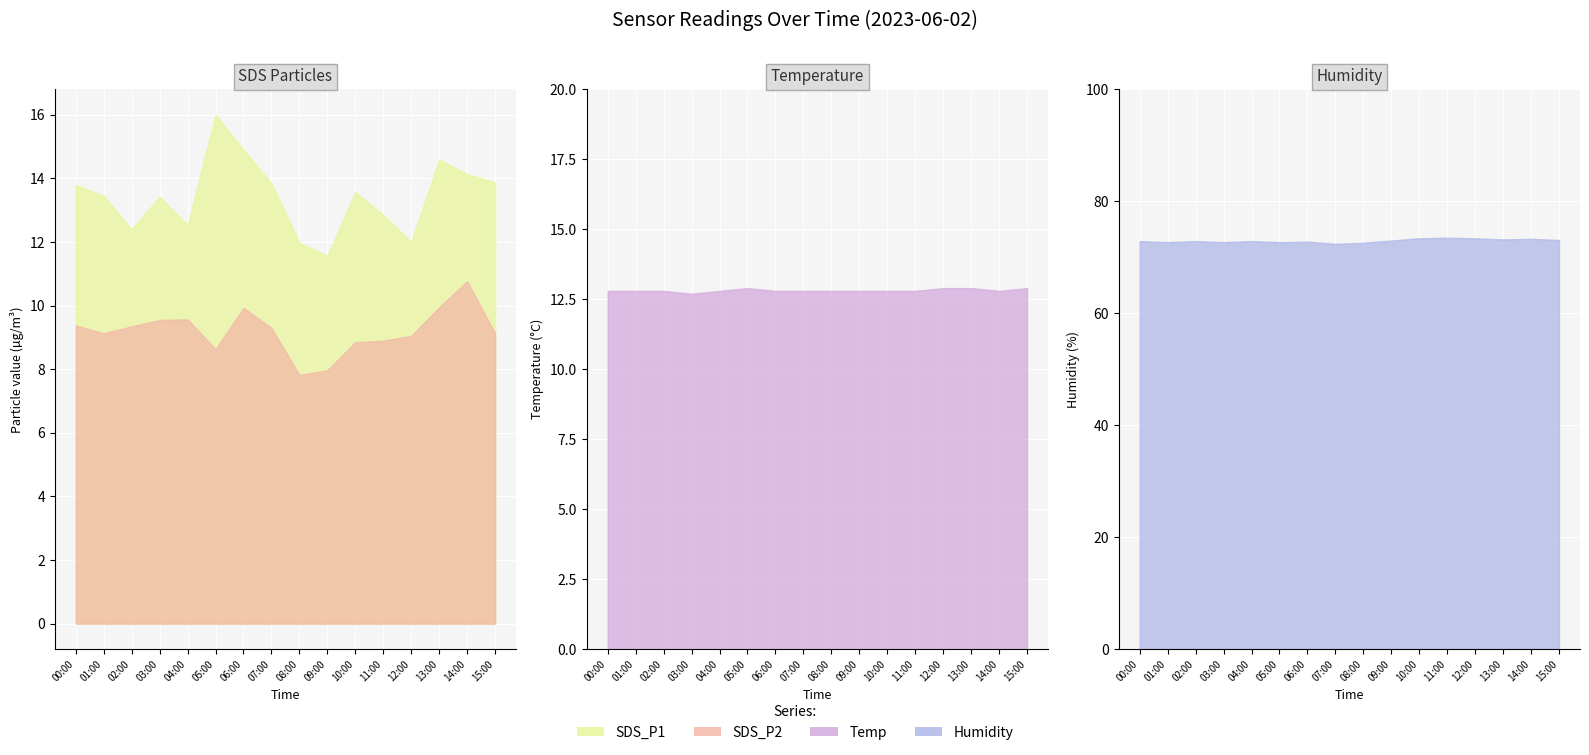

What is the highest value of the Humidity series?

73.5